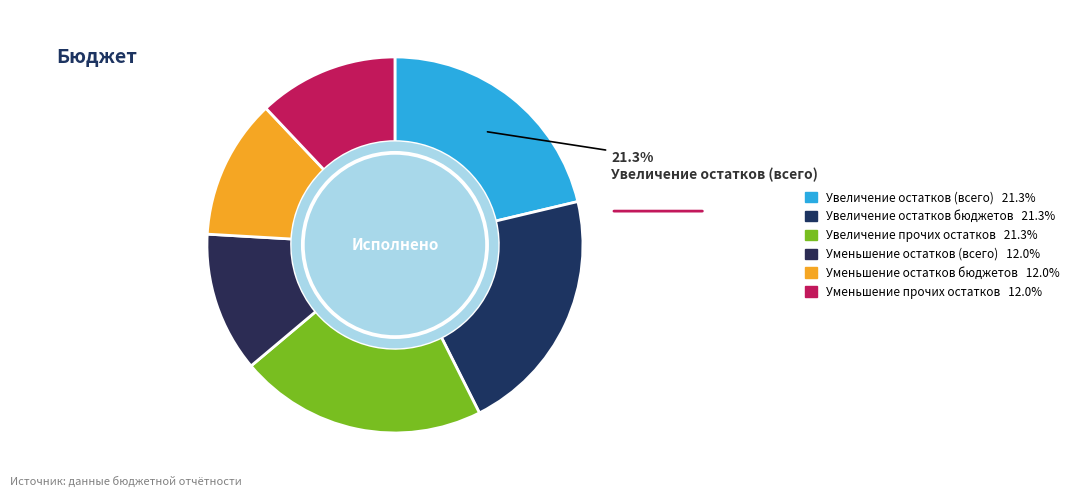

How many slices are in this pie chart?

6